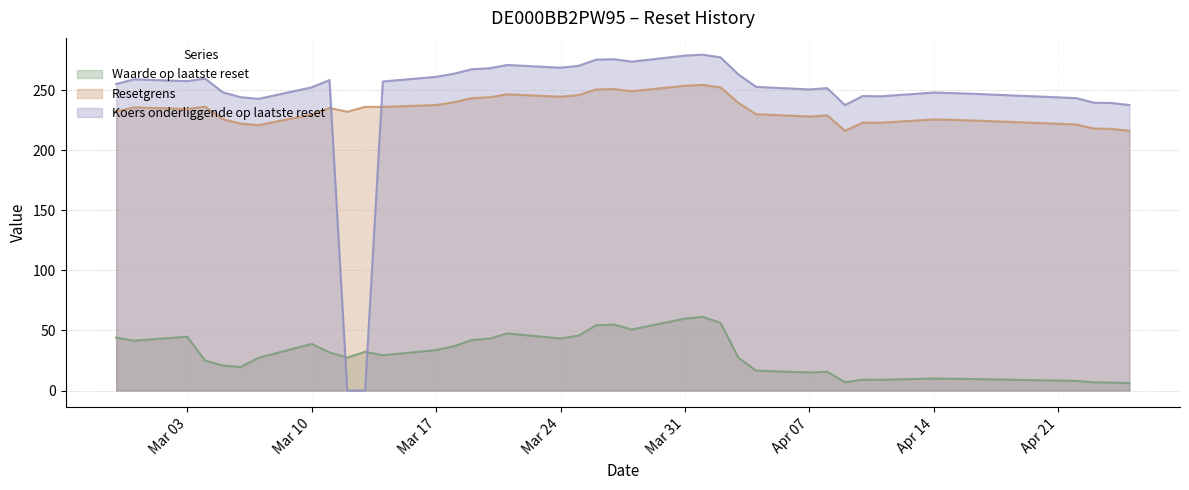

What is the difference between the maximum and minimum values in the Waarde op laatste reset series?

55.1